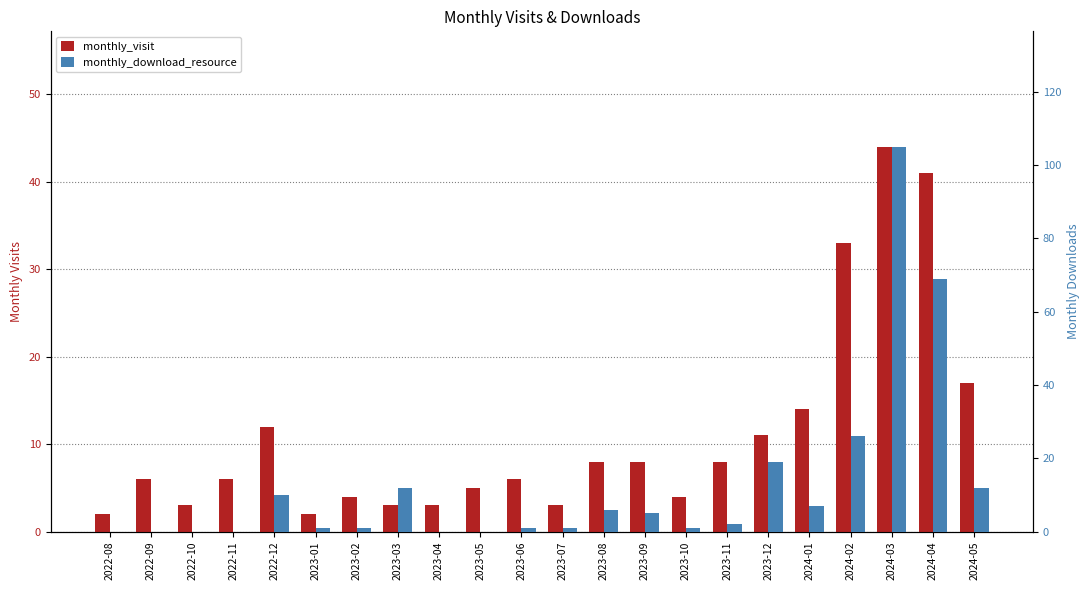

What is the difference between the monthly_download_resource values at 2024-03 and 2023-07?

104